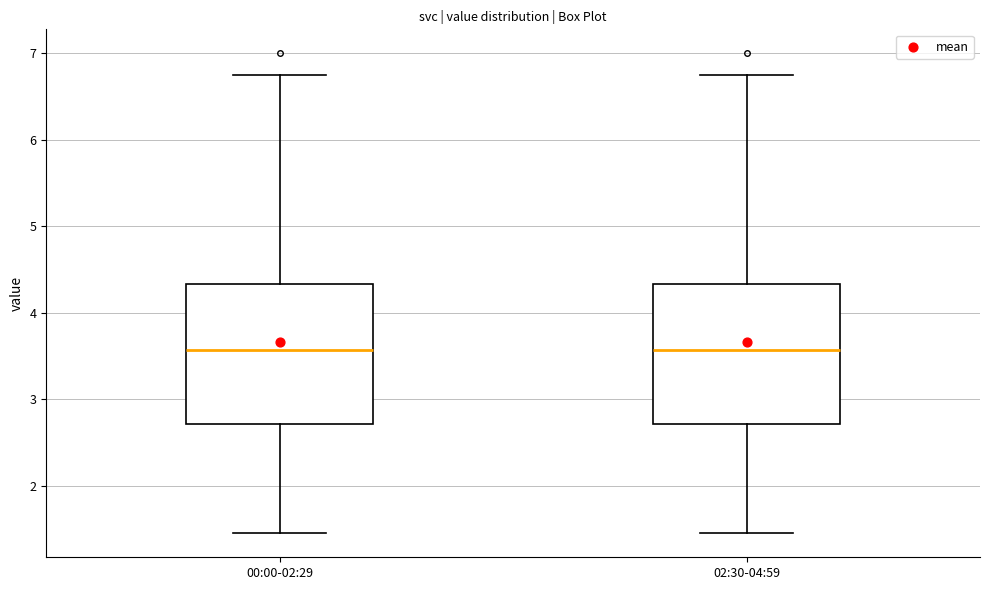

Reading left to right, read every box against the y-axis: the position of its median line, the range the box covers, and the ends of its whiskers. The values are not printed on the chart, so give them approximately, as read against the axis.

00:00-02:29: median 3.6, box 2.7 to 4.3, whiskers 1.5 to 6.8
02:30-04:59: median 3.6, box 2.7 to 4.3, whiskers 1.5 to 6.8